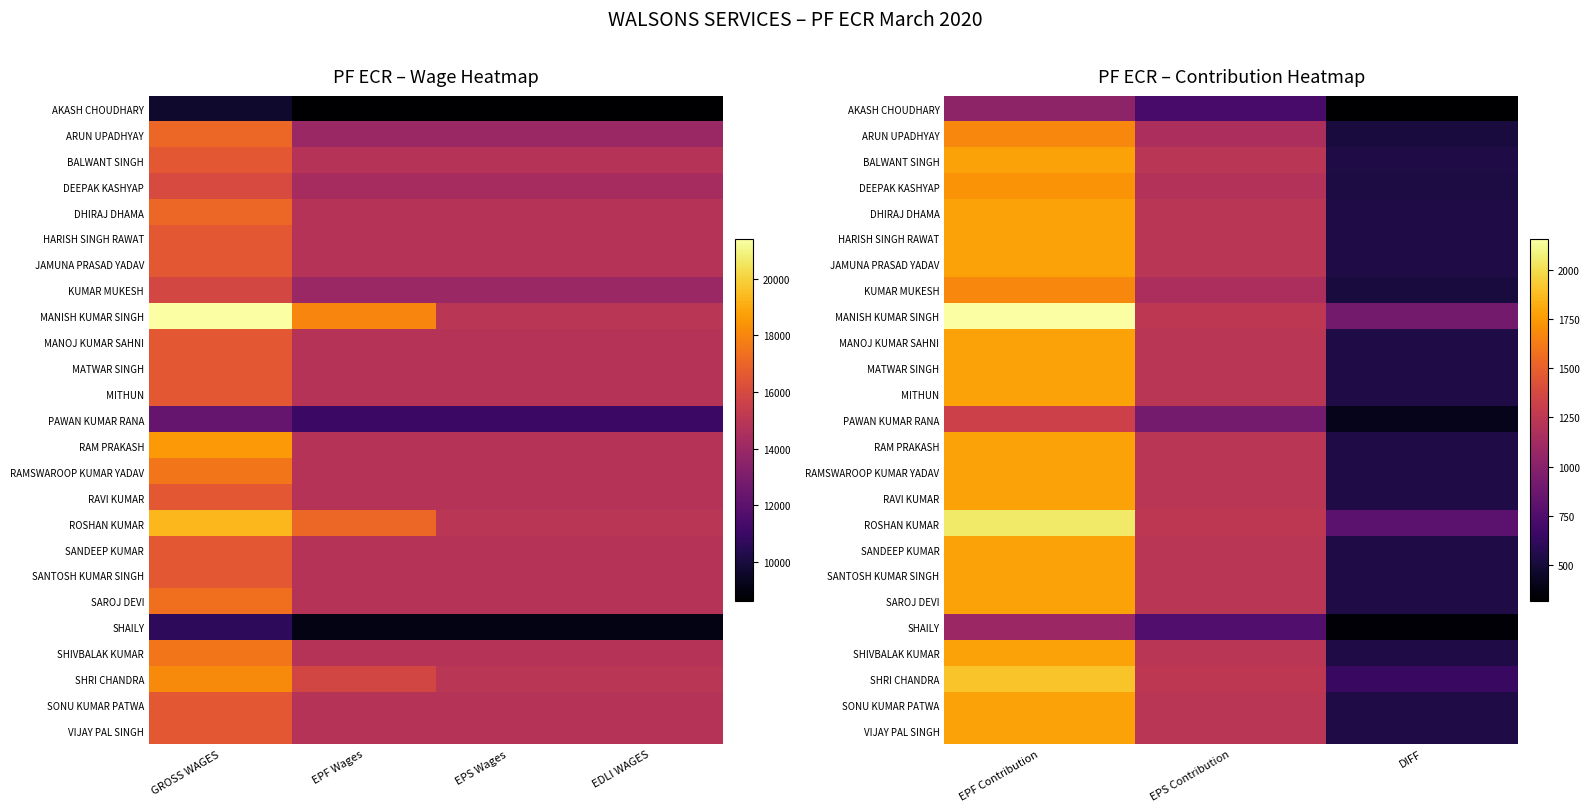

Is the value of DHIRAJ DHAMA at DIFF greater than the value of MATWAR SINGH at DIFF?

No